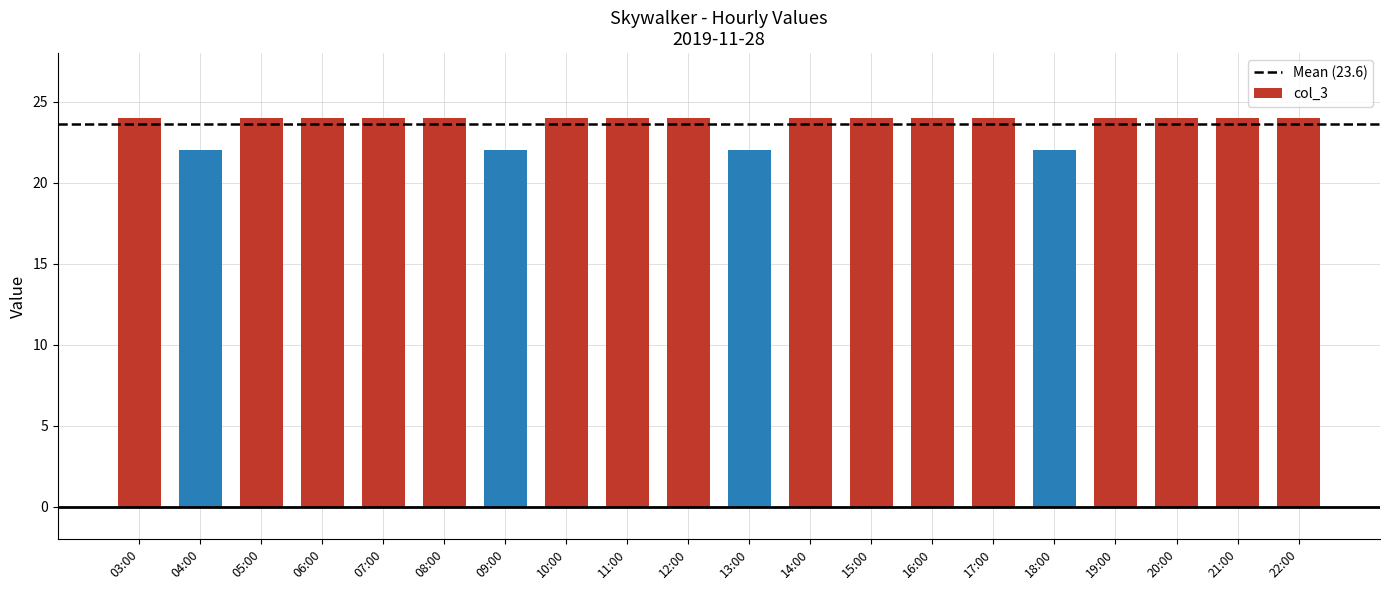

Reading left to right, extract all data points from this chart.

24	22	24	24	24	24	22	24	24	24	22	24	24	24	24	22	24	24	24	24